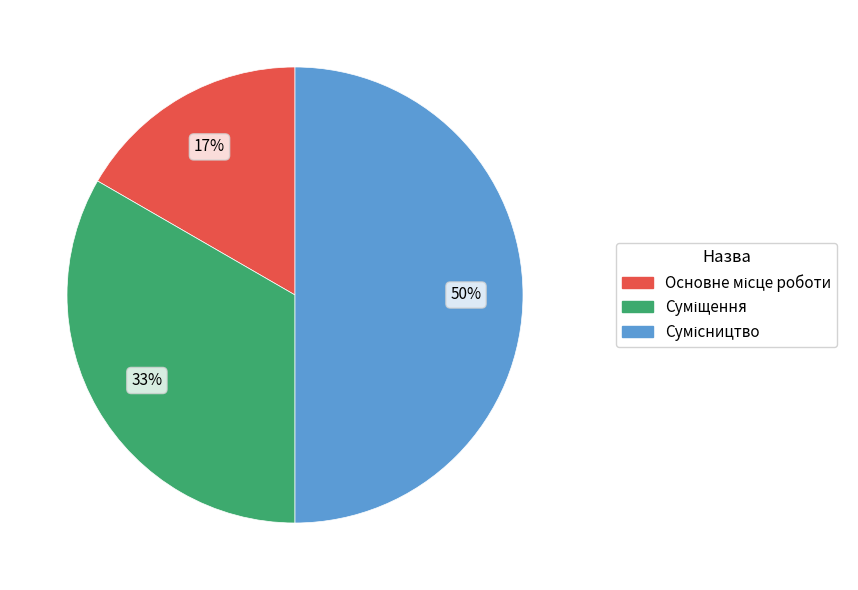

To the nearest percent, what is the average slice percentage?

33%